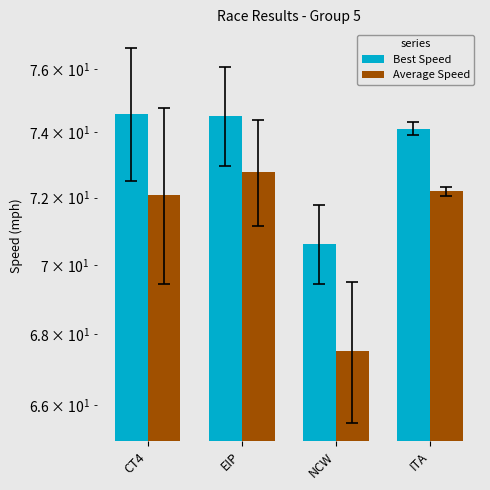

List the labels in order of Average Speed value, smallest first.

NCW, CT4, ITA, EIP